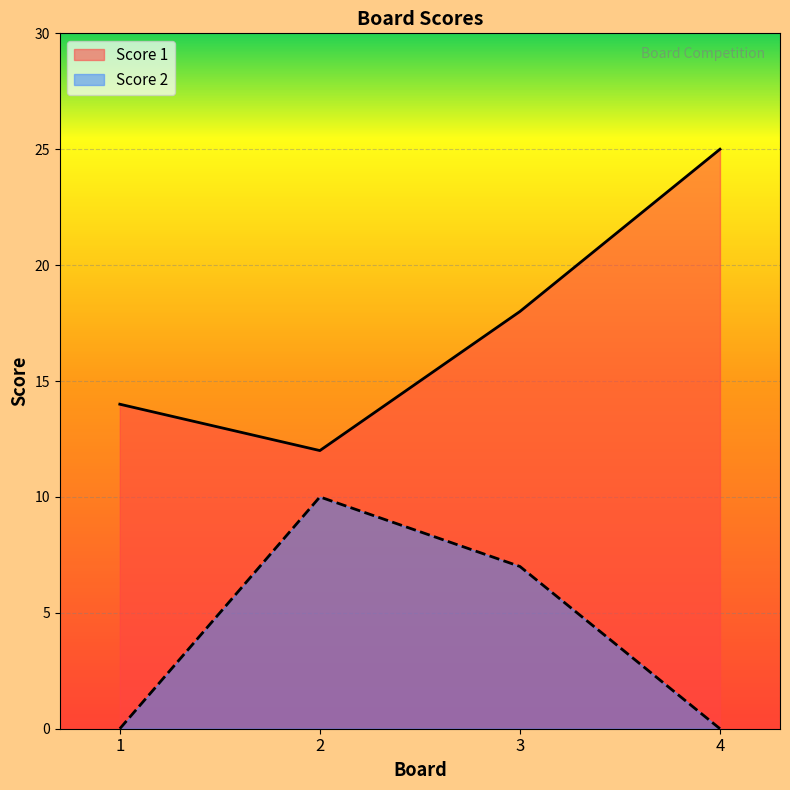

Which series has the largest total across all categories?

Score 1